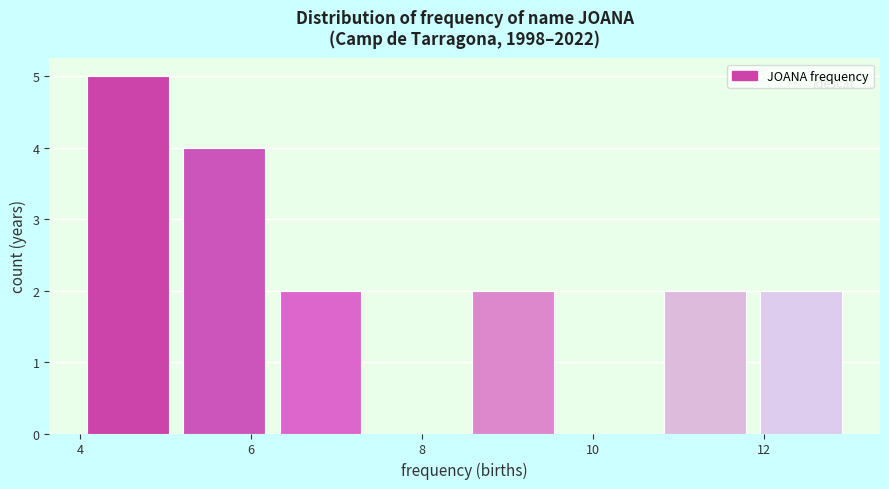

Reading left to right, transcribe this chart: for each bar, give the range it covers on the x-axis and its height. Neither the bar edges nor the heights are printed on the chart, so give them approximately, as read against the axes.

4.0 to 5.2: 5
5.2 to 6.2: 4
6.2 to 7.4: 2
7.4 to 8.6: 0
8.6 to 9.6: 2
9.6 to 10.8: 0
10.8 to 11.8: 2
11.8 to 13.0: 2